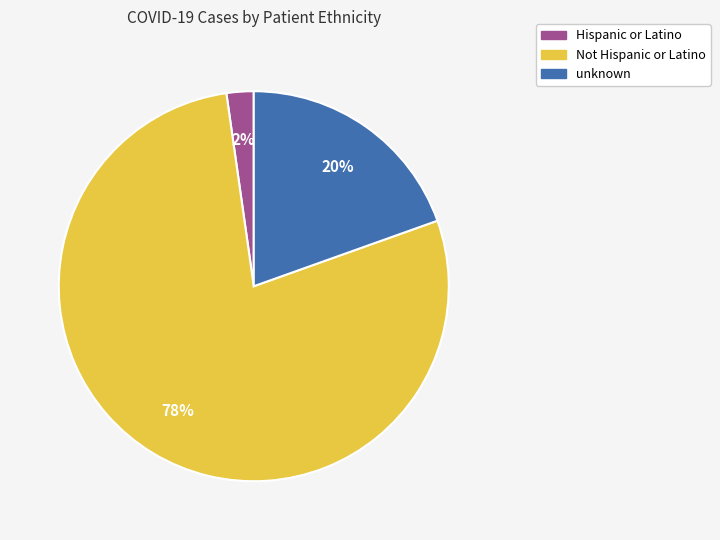

The unknown slice represents 11% of the pie. True or false?

False